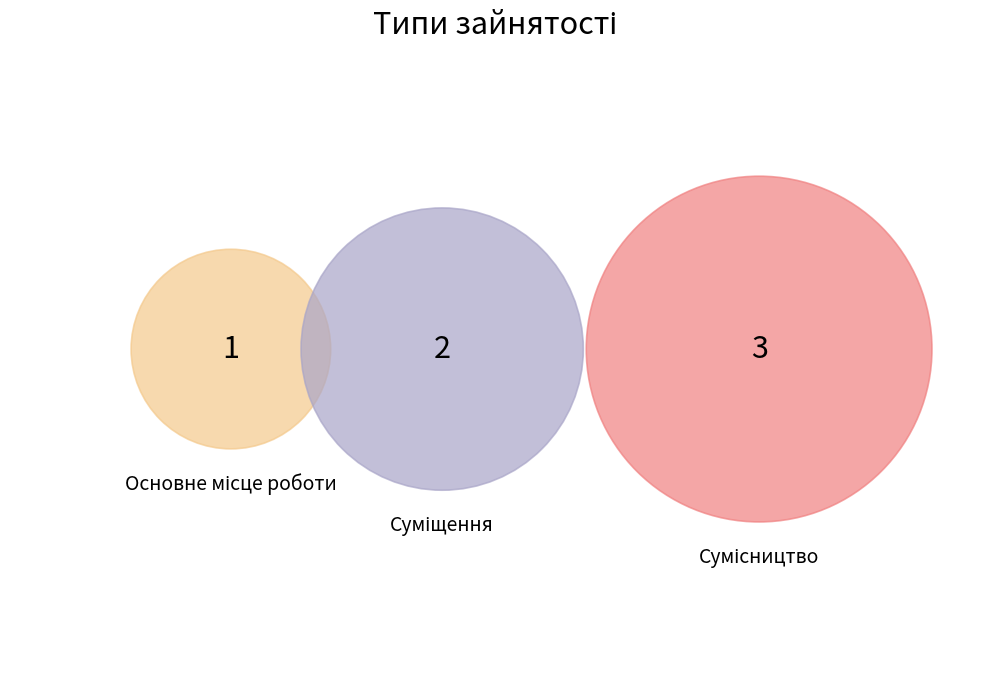

Which has a higher value, Сумісництво or Суміщення?

Сумісництво